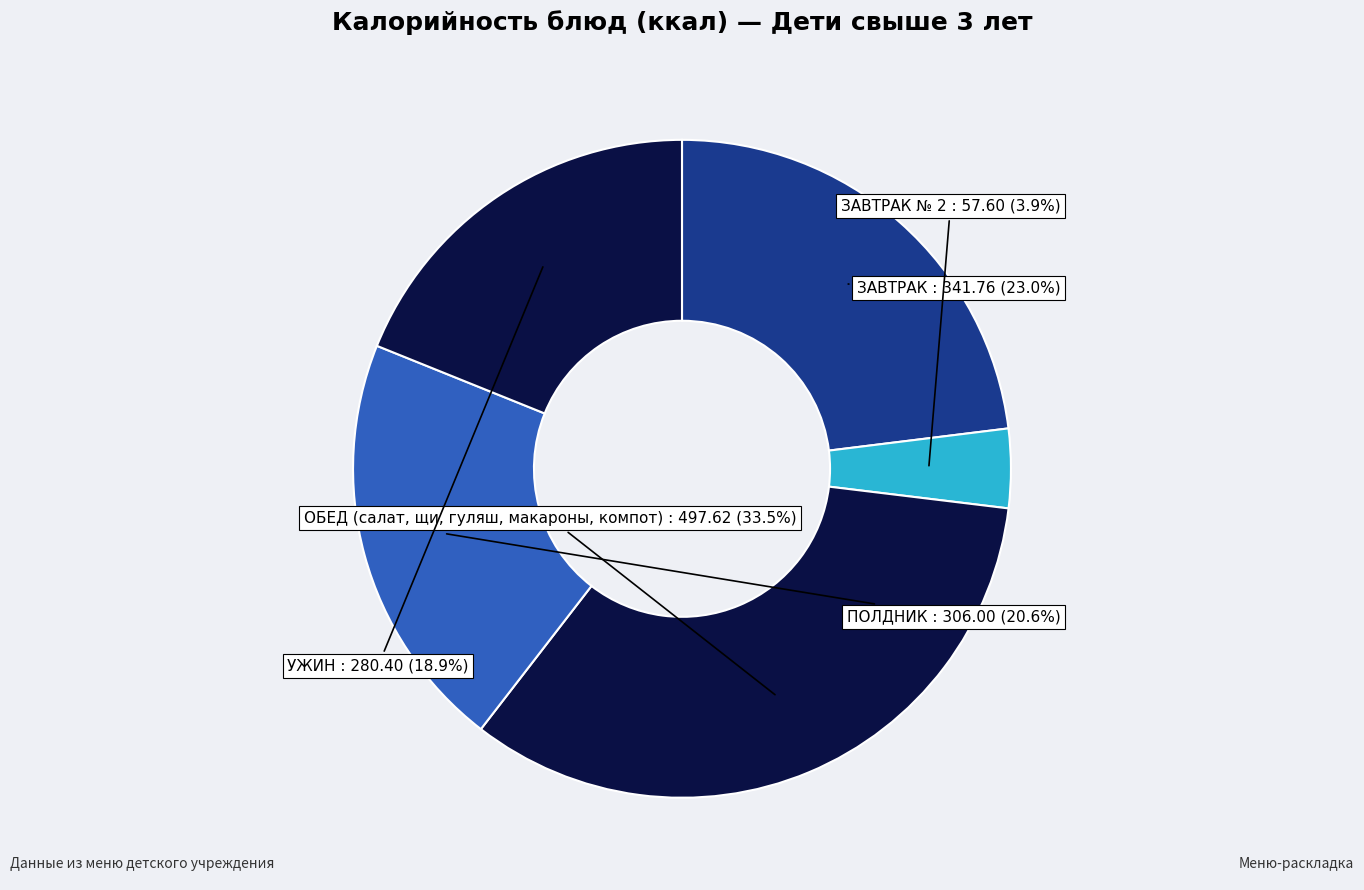

To the nearest percent, what is the average slice percentage?

20%